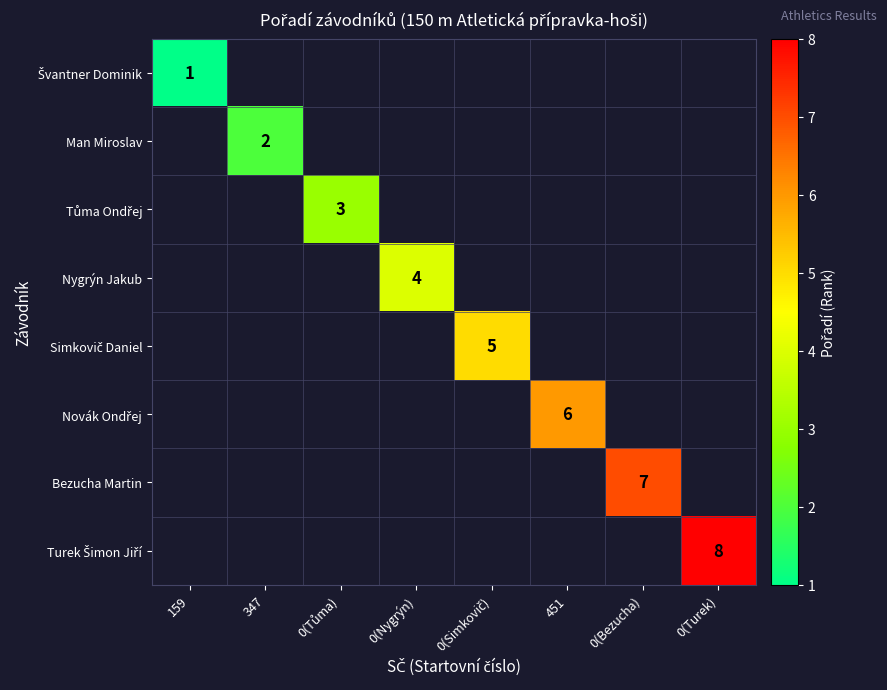

What is the greatest value displayed?

8.0